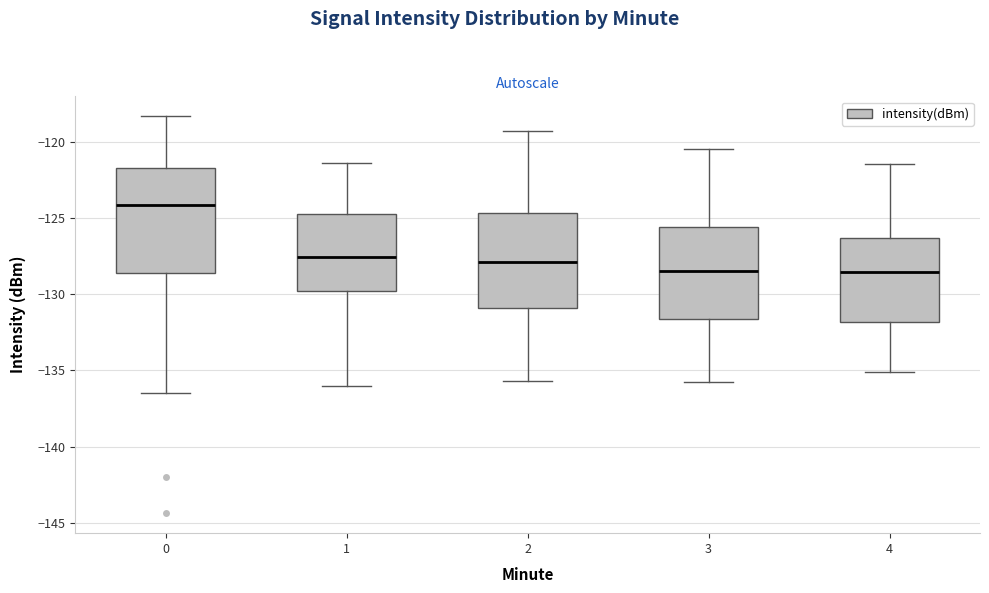

Reading left to right, read every box against the y-axis: the position of its median line, the range the box covers, and the ends of its whiskers. The values are not printed on the chart, so give them approximately, as read against the axis.

0: median -124.0, box -128.5 to -121.5, whiskers -136.5 to -118.5
1: median -127.5, box -129.5 to -124.5, whiskers -136.0 to -121.5
2: median -128.0, box -131.0 to -124.5, whiskers -135.5 to -119.0
3: median -128.5, box -131.5 to -125.5, whiskers -136.0 to -120.5
4: median -128.5, box -132.0 to -126.5, whiskers -135.0 to -121.5